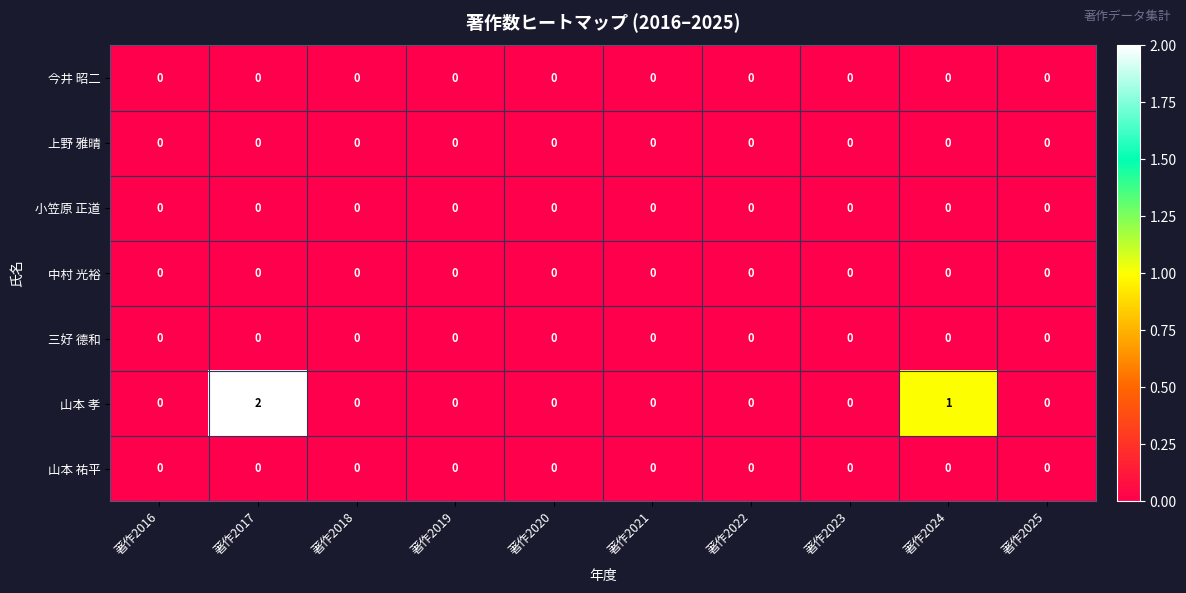

At which label does 山本 孝 reach its peak?

著作2017